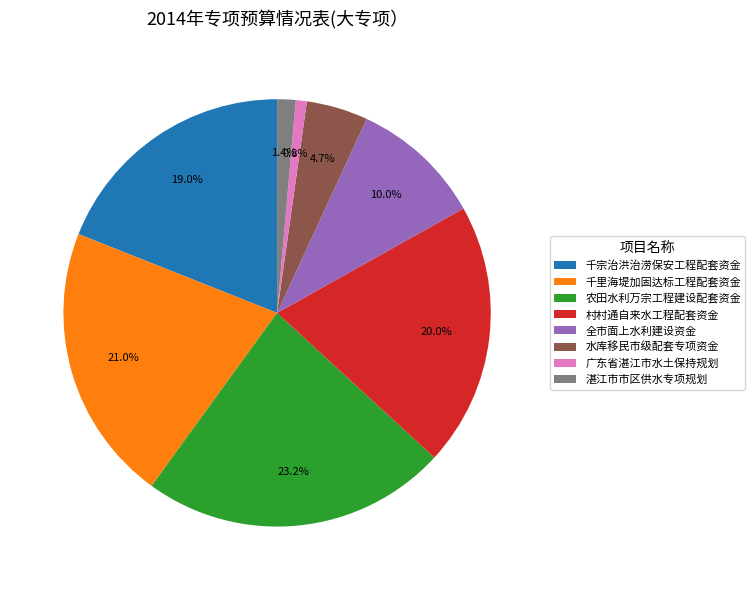

To the nearest percent, what portion does 湛江市市区供水专项规划 represent?

1%